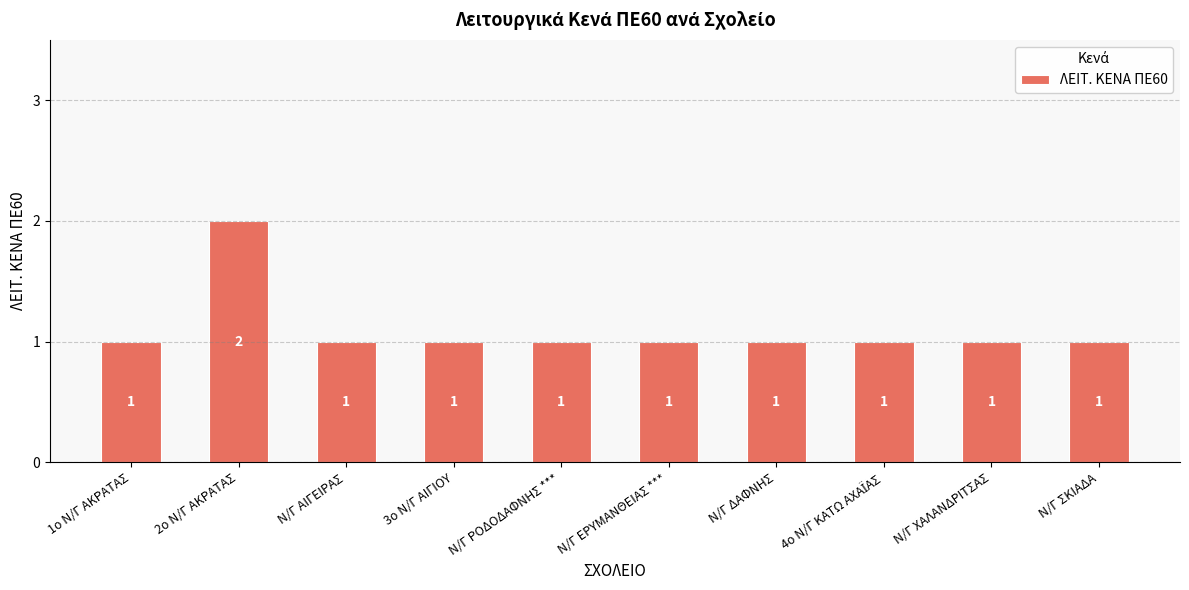

Reading left to right, list all the values displayed in this chart.

1	2	1	1	1	1	1	1	1	1